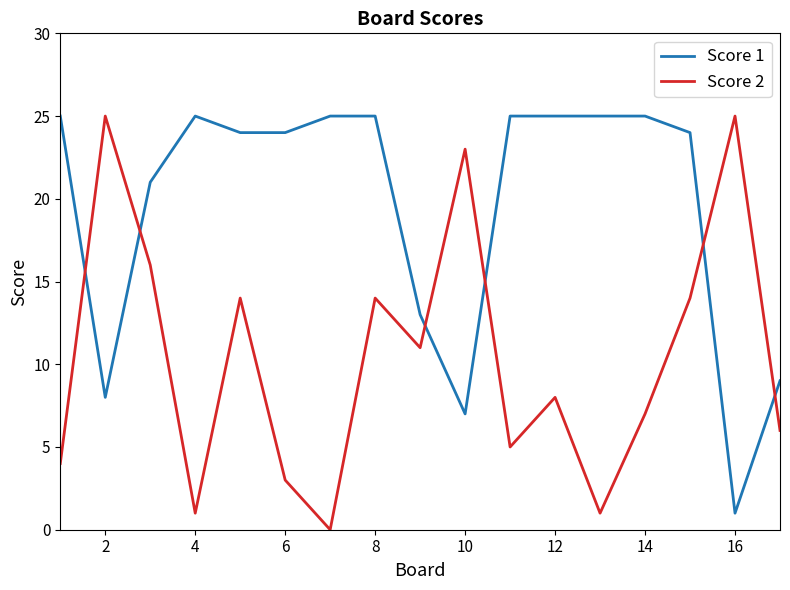

What is the difference between the maximum and minimum values in the Score 2 series?

25